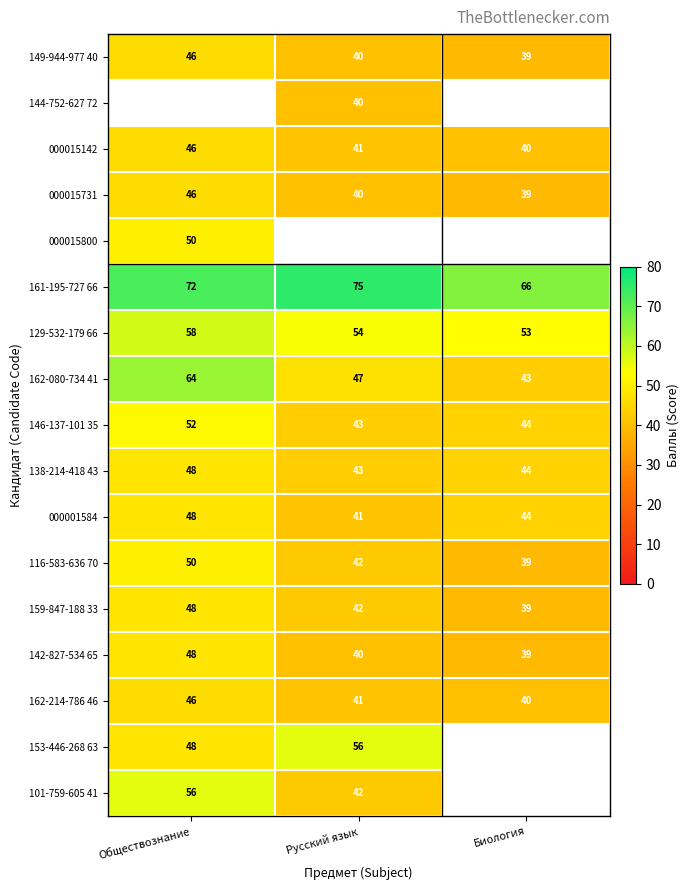

At which label does 138-214-418 43 reach its minimum?

Русский язык